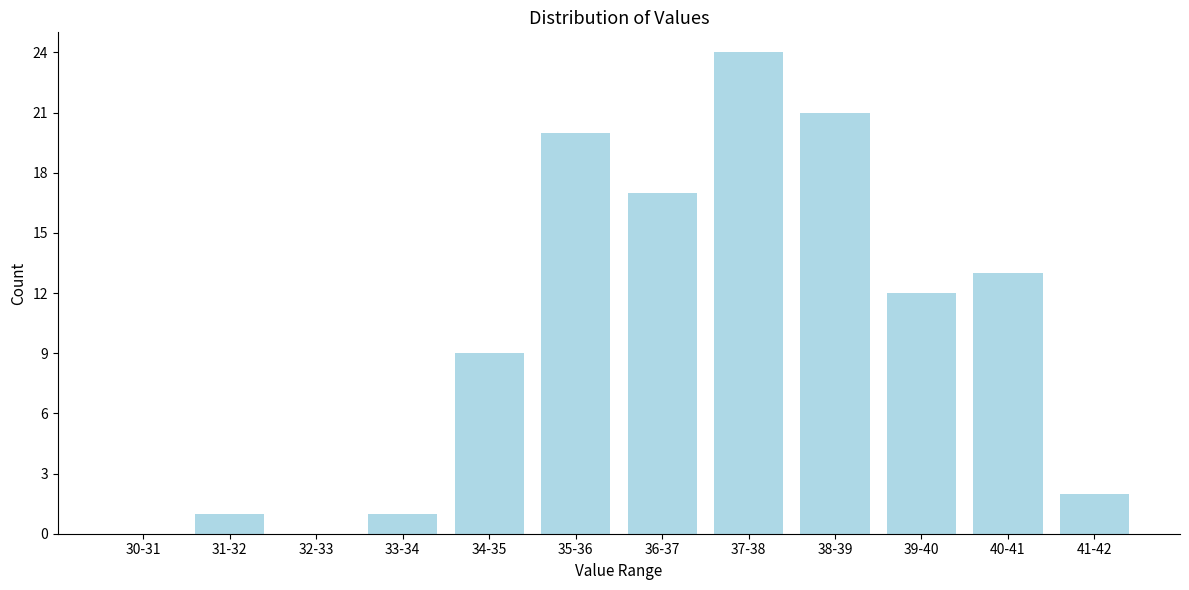

Reading left to right, extract all data points from this chart.

30-31=0	31-32=1	32-33=0	33-34=1	34-35=9	35-36=20	36-37=17	37-38=24	38-39=21	39-40=12	40-41=13	41-42=2